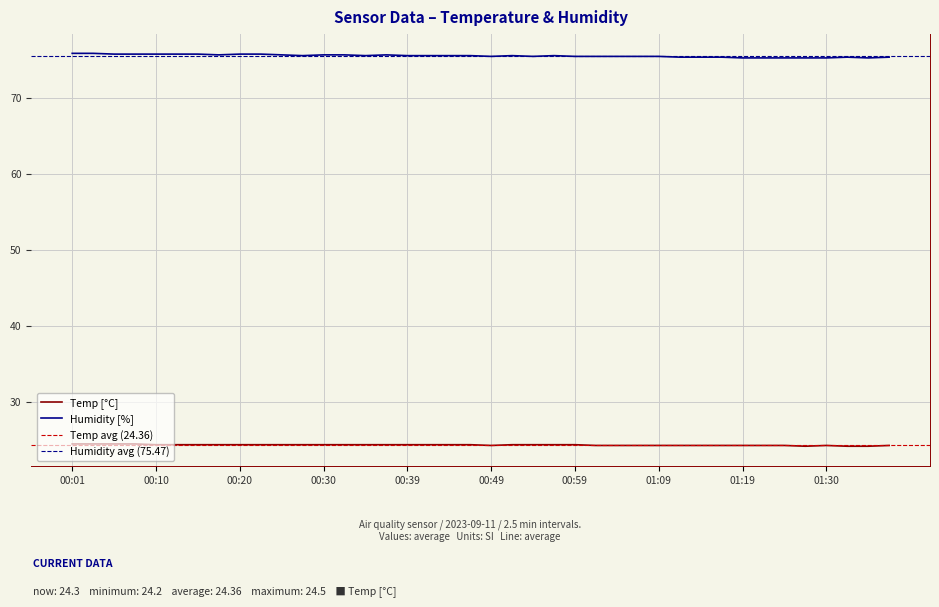

What is the change in value from 00:20 to 01:37?

-0.1